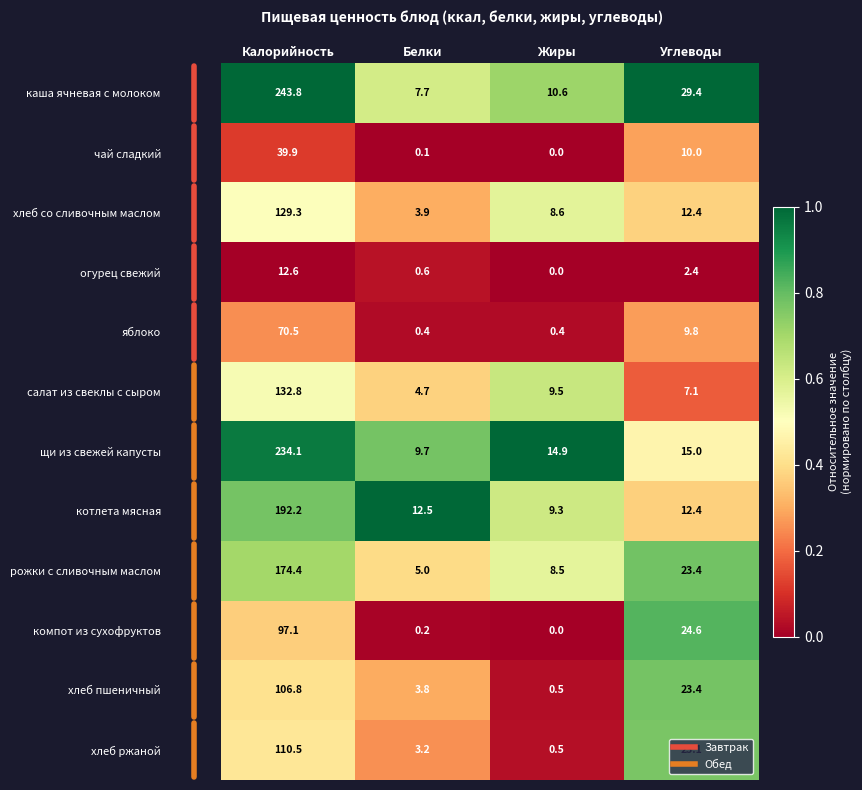

Which series has the widest spread of values?

каша ячневая с молоком